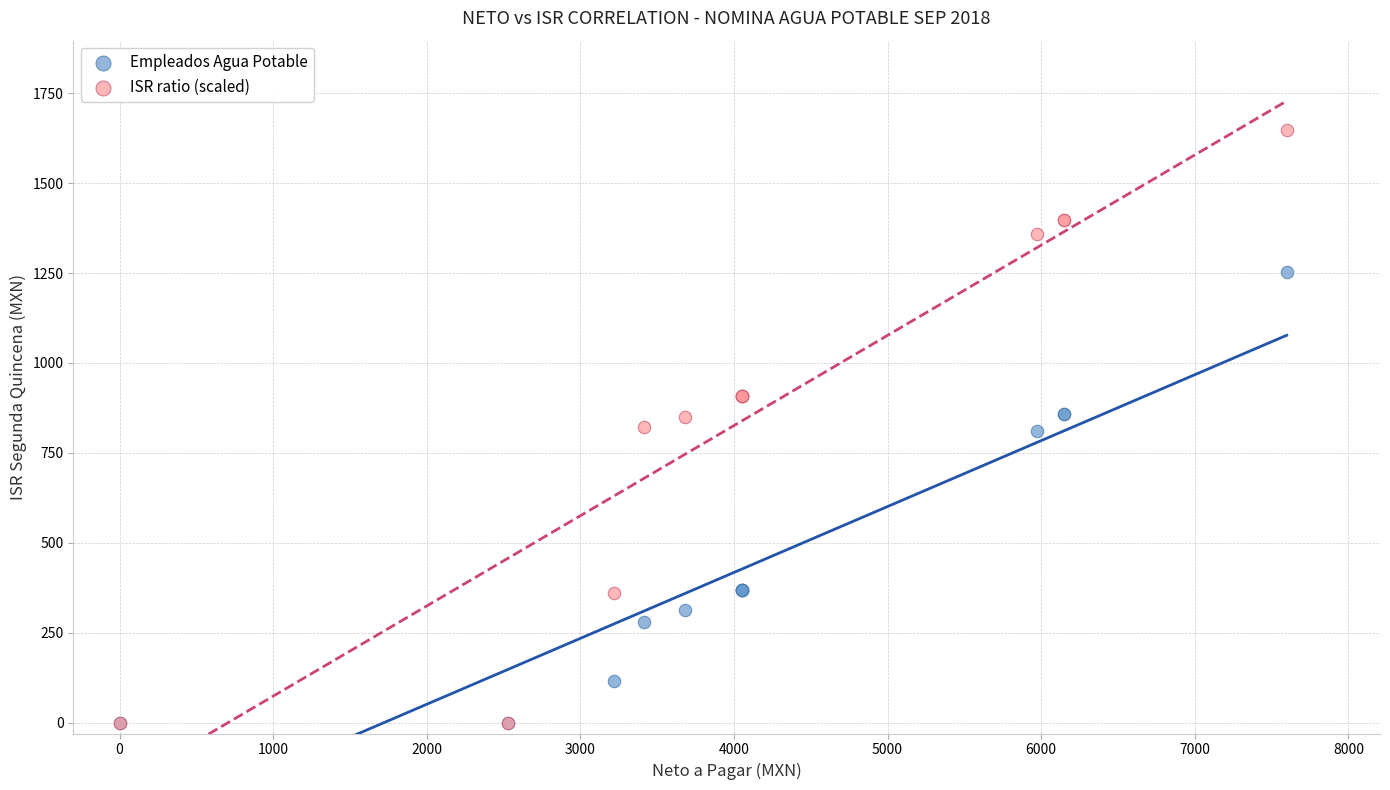

Which series contains the highest Y value?

ISR ratio (scaled)